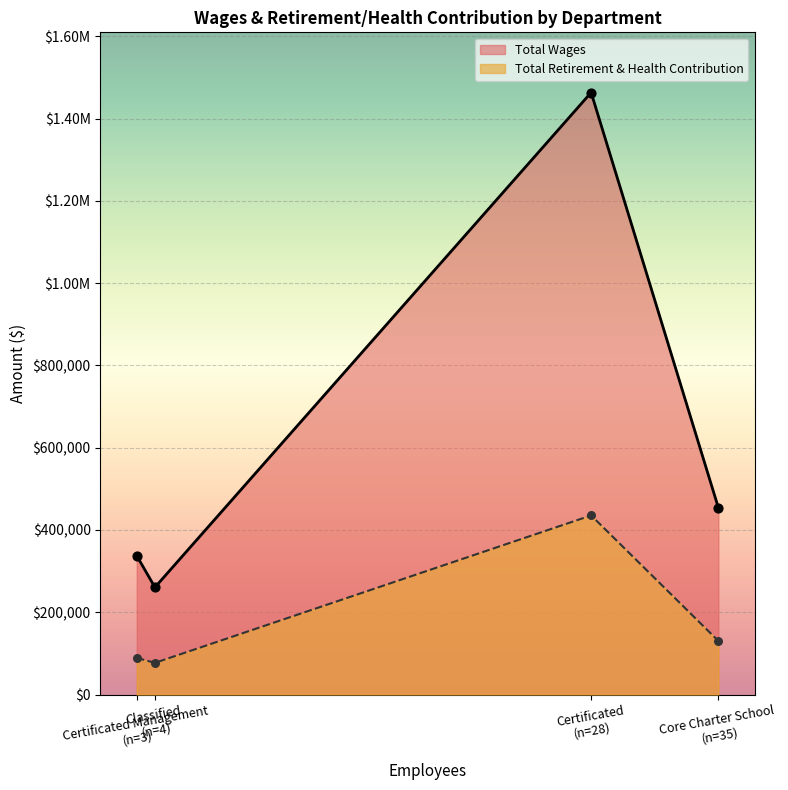

What is the total value across all series at Core Charter School?

584421